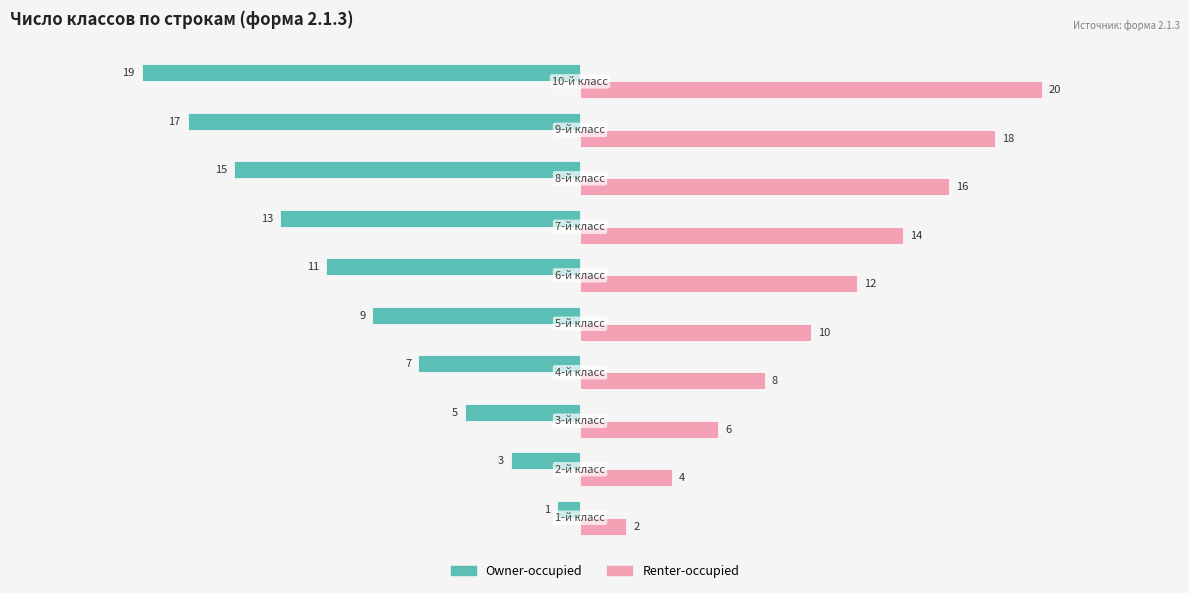

List the series in order of their peak value, highest first.

Renter-occupied, Owner-occupied